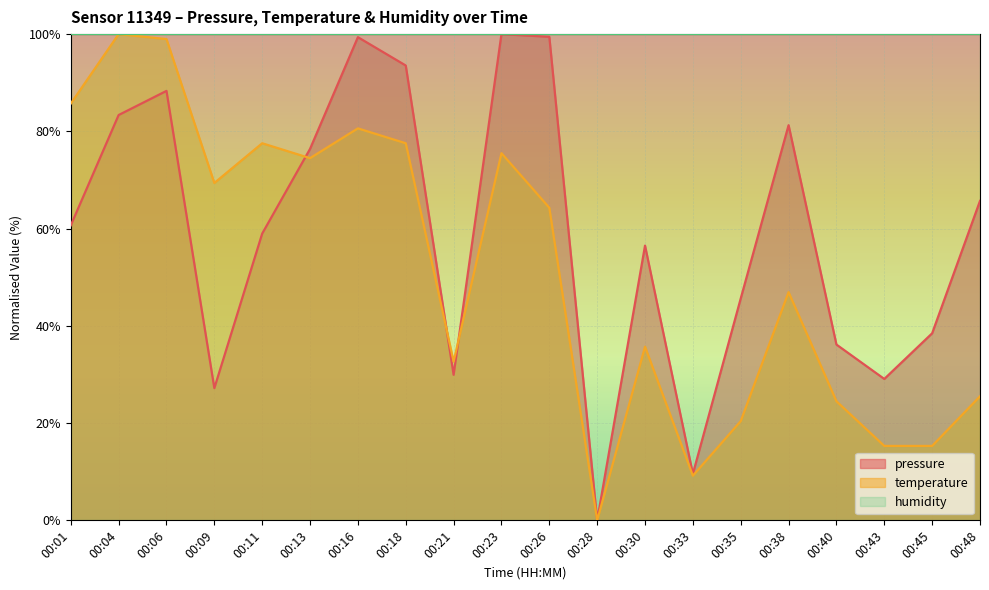

Between 00:33 and 00:40, which series saw the biggest shift?

pressure